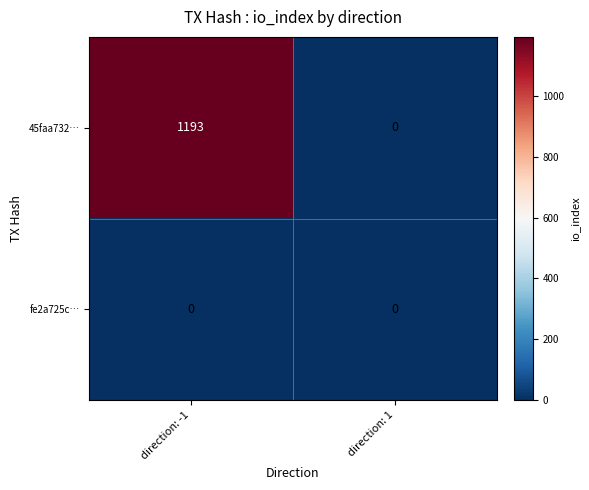

Reading left to right, extract all data points from this chart.

45faa732…: 1193	0
fe2a725c…: 0	0